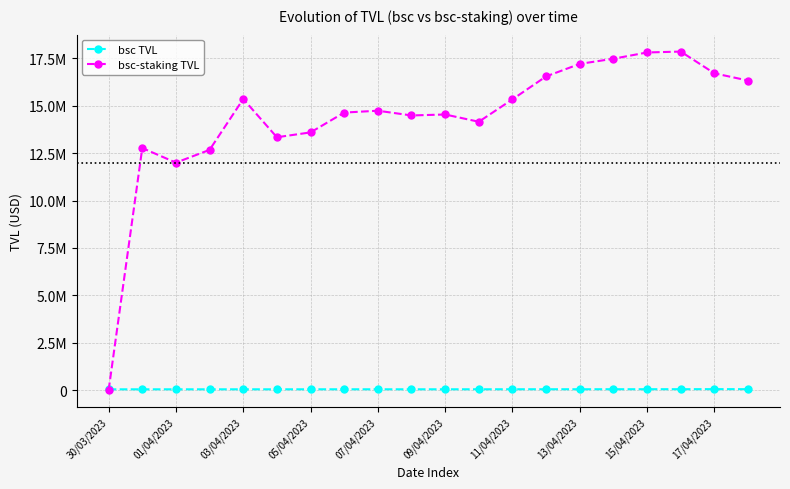

What are all the series names shown in the legend?

bsc TVL, bsc-staking TVL